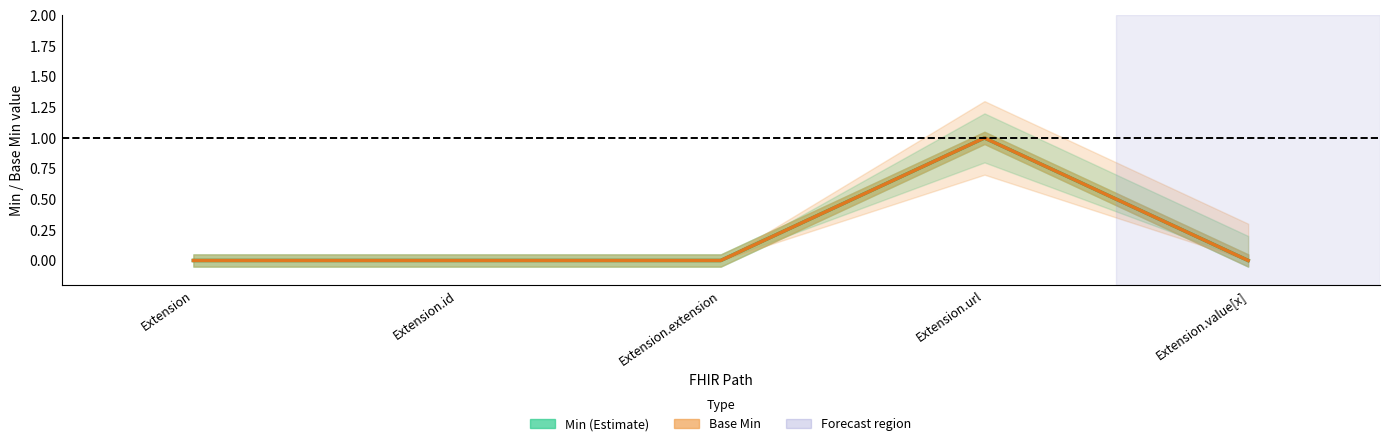

In Min, how many points are higher than both neighbors (excluding endpoints)?

1